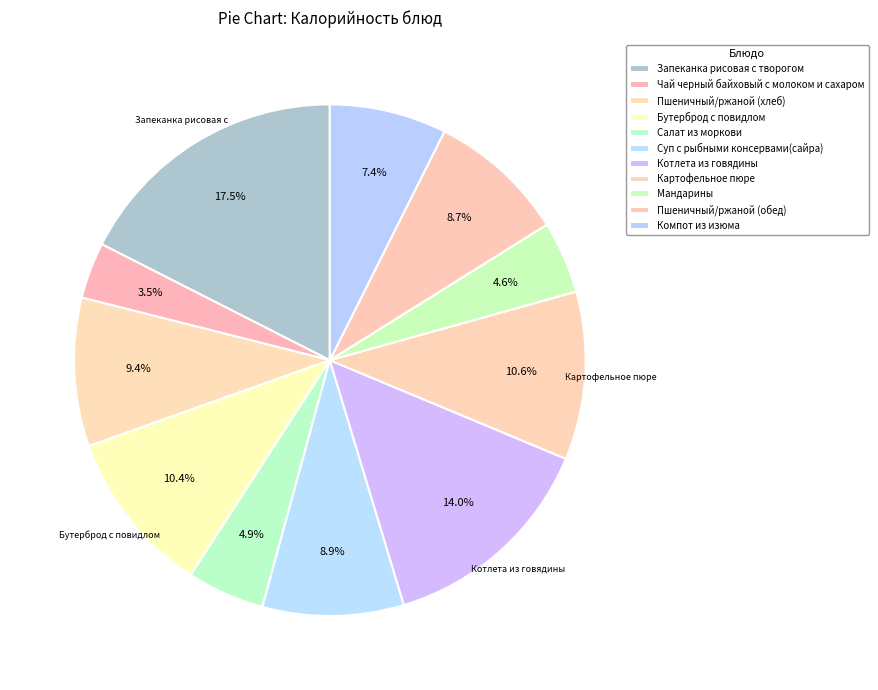

Is there any slice that represents more than half of the pie?

No